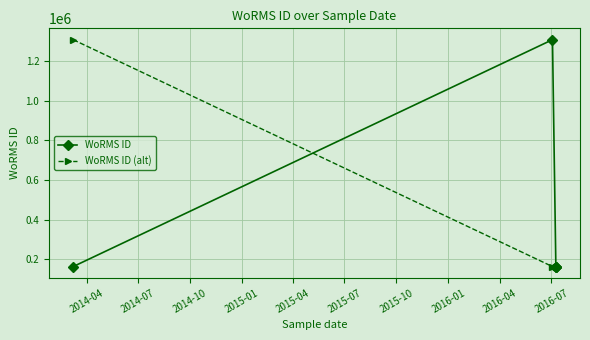

Which series ends up on top after the final intersection of WoRMS ID and WoRMS ID (alt)?

WoRMS ID